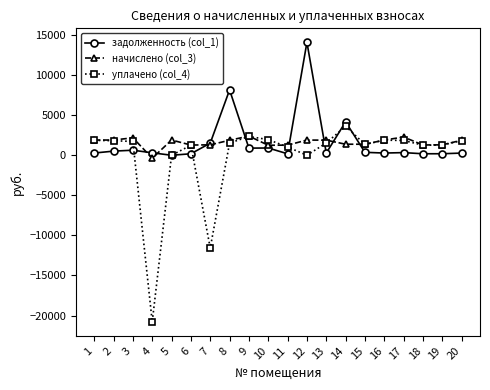

At which category is the sum across all series the highest?

12